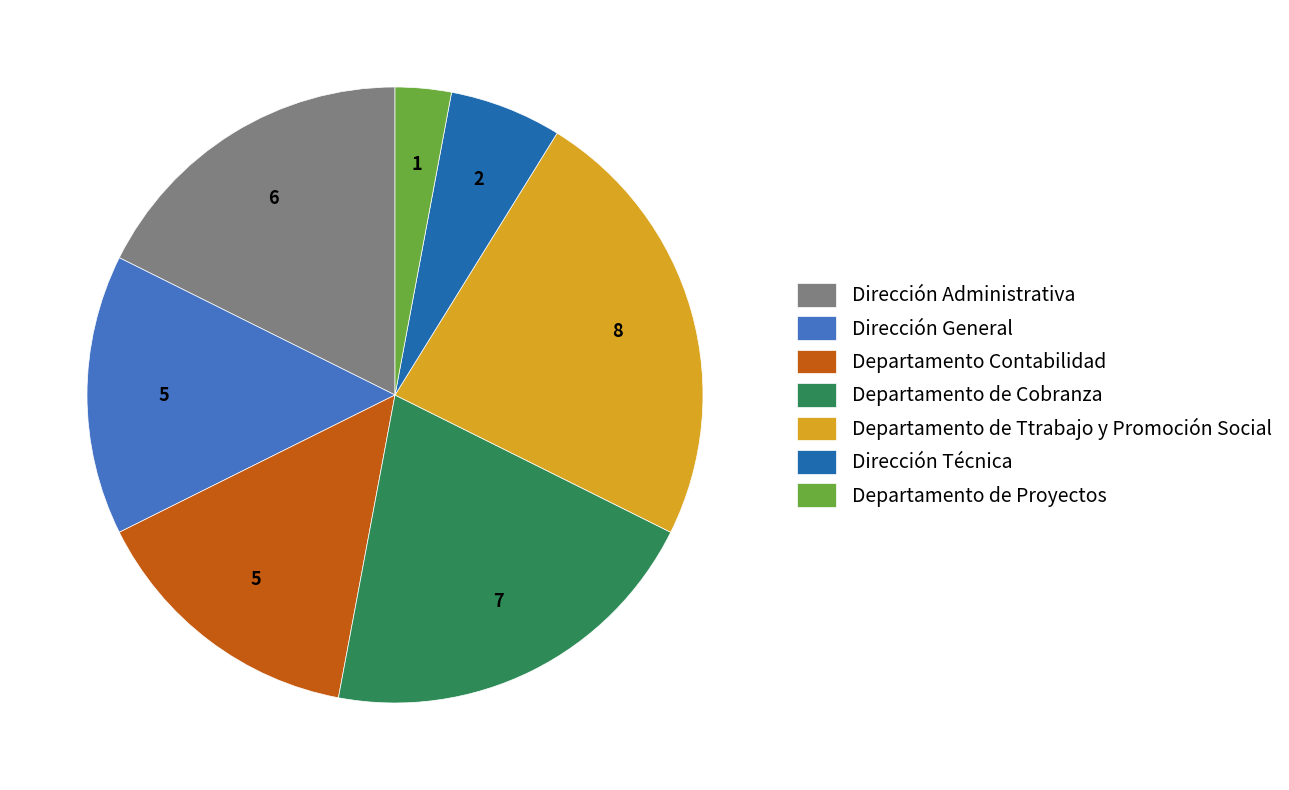

Combined, do Departamento de Proyectos and Departamento de Cobranza account for over 50%?

No